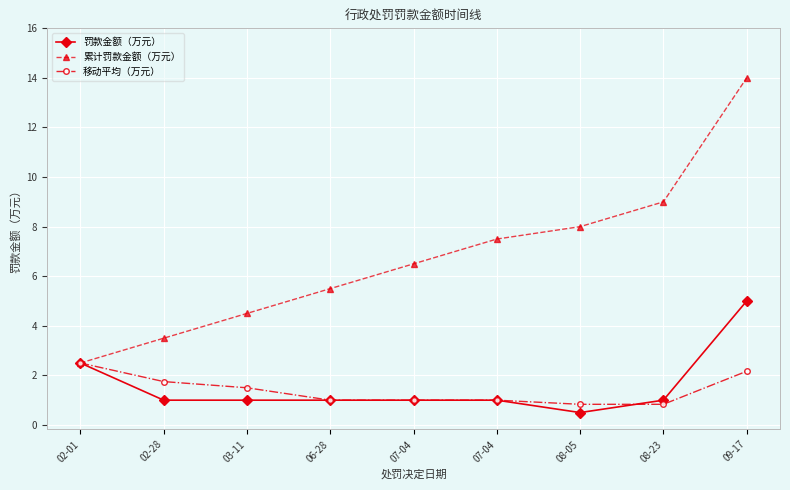

True or false: 累计罚款金额（万元） has more than 1 points higher than both neighbors.

False